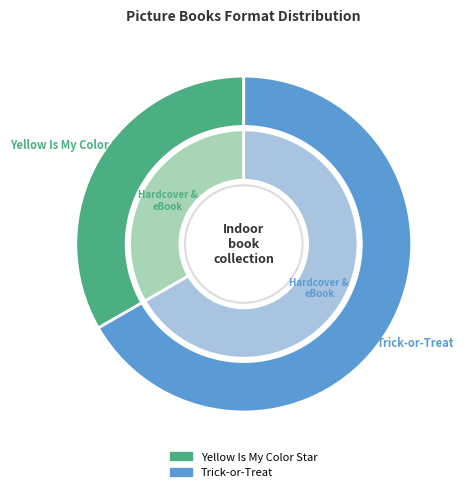

What is the majority slice?

Trick-or-Treat